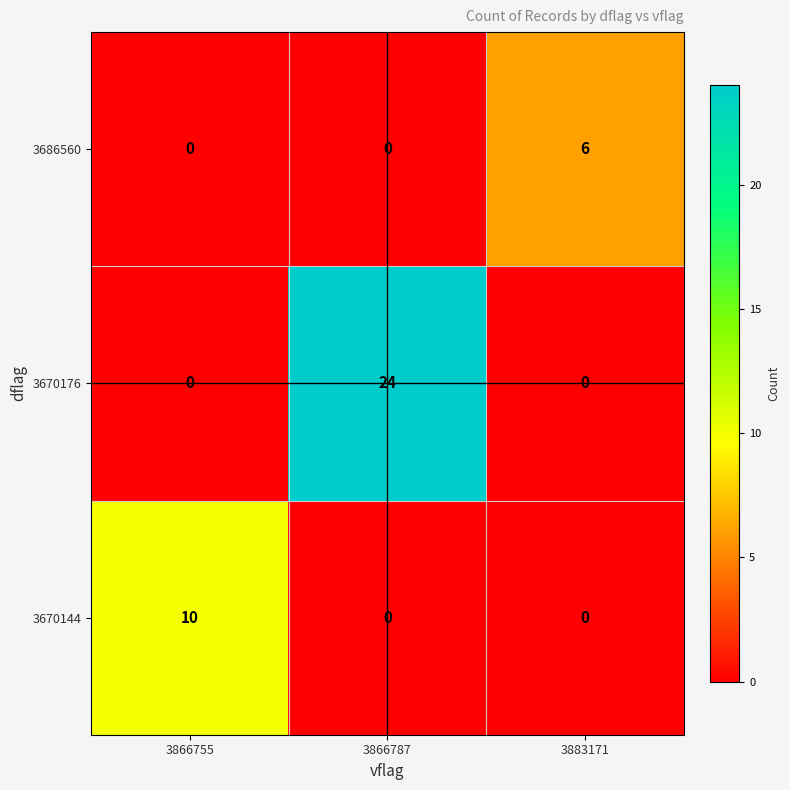

How many distinct data groups are displayed?

3